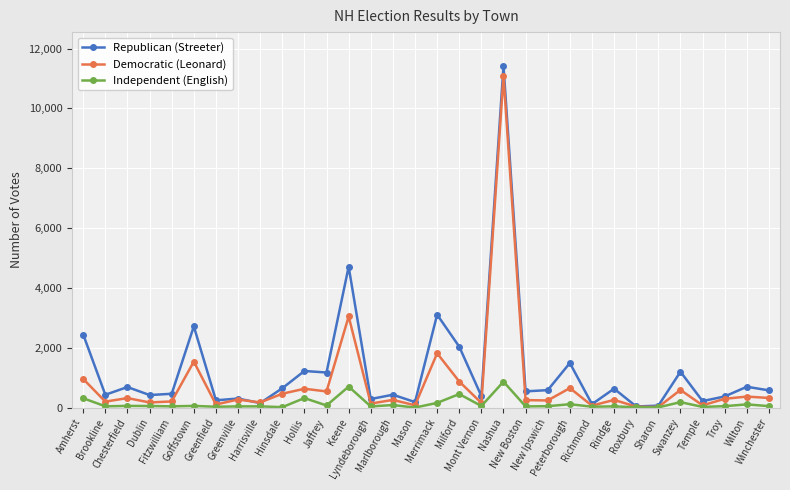

In Democratic (Leonard), how many points are lower than both neighbors (excluding endpoints)?

12